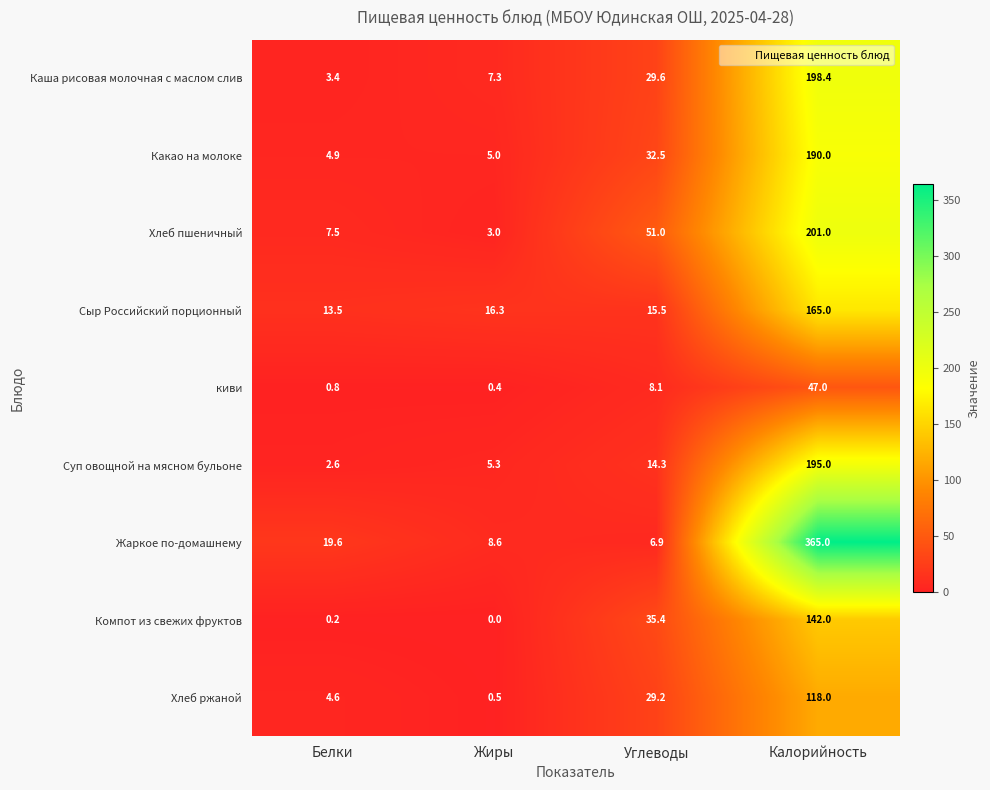

Which series has the largest total across all categories?

Жаркое по-домашнему